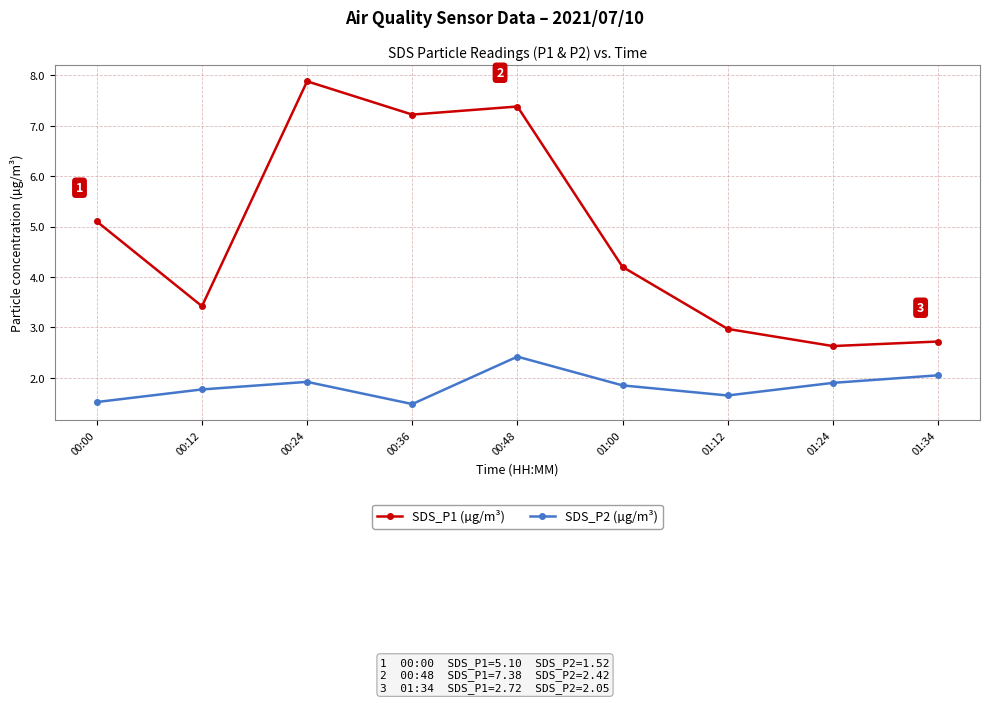

Where is SDS_P1 (µg/m³) nearest to the value 5?

00:00